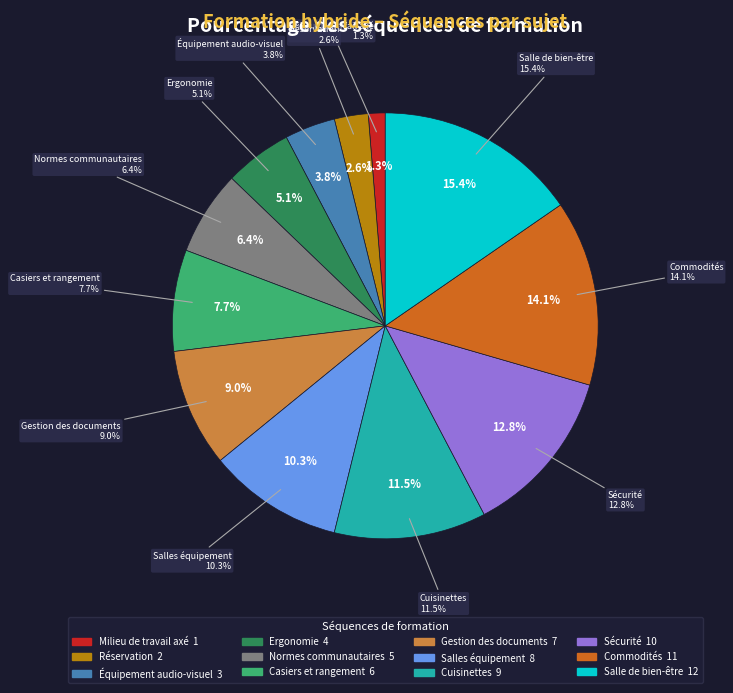

Do Travailler dans un milieu de travail axé and Gestion des documents together represent more than half of the pie?

No